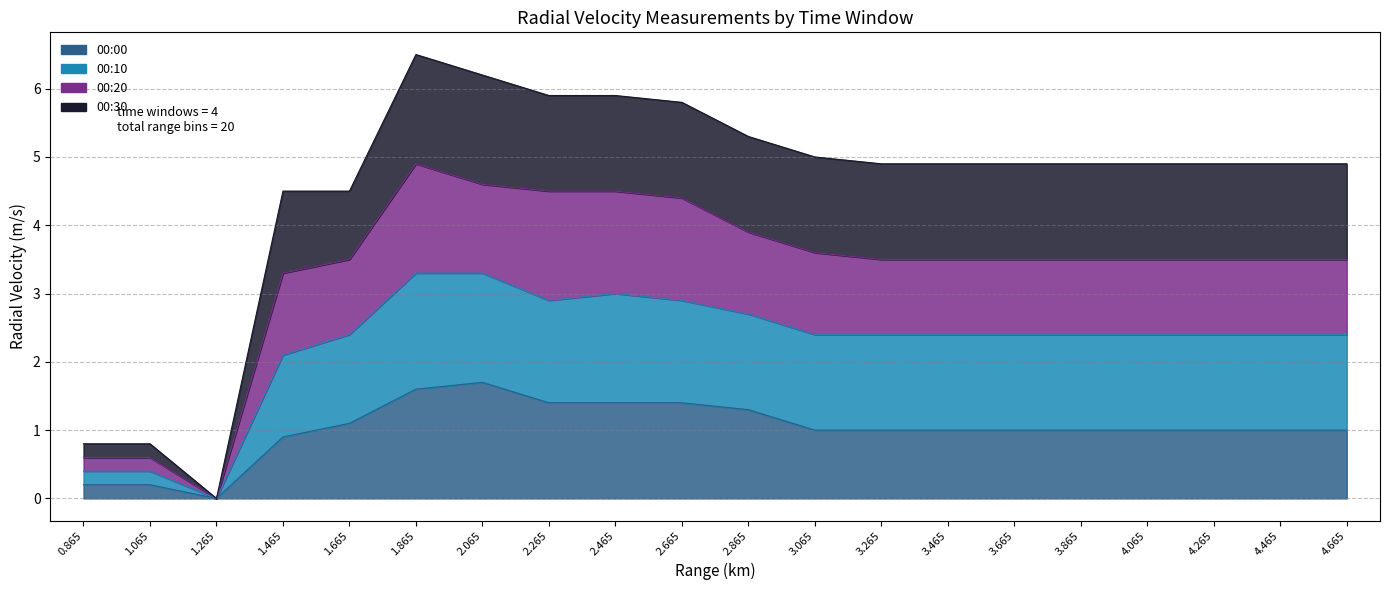

Where does the 00:00 series first go above 1?

1.665